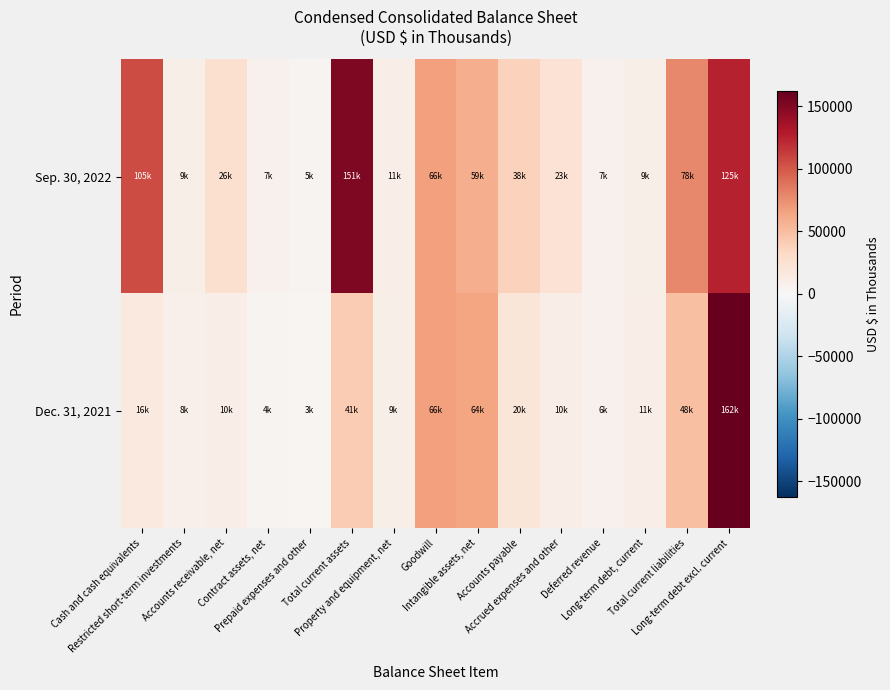

Which label corresponds to the smallest value in the chart?

Prepaid expenses and other